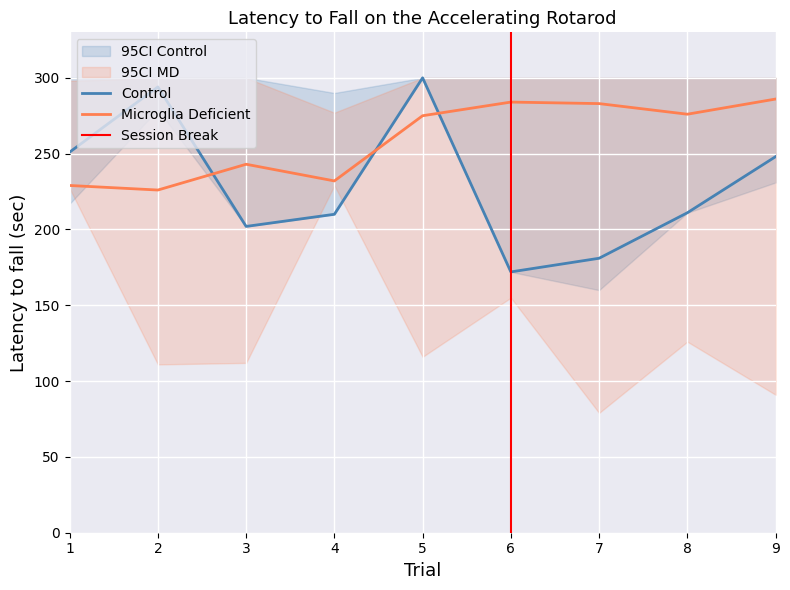

Does the chart display data point markers on the line(s)?

No